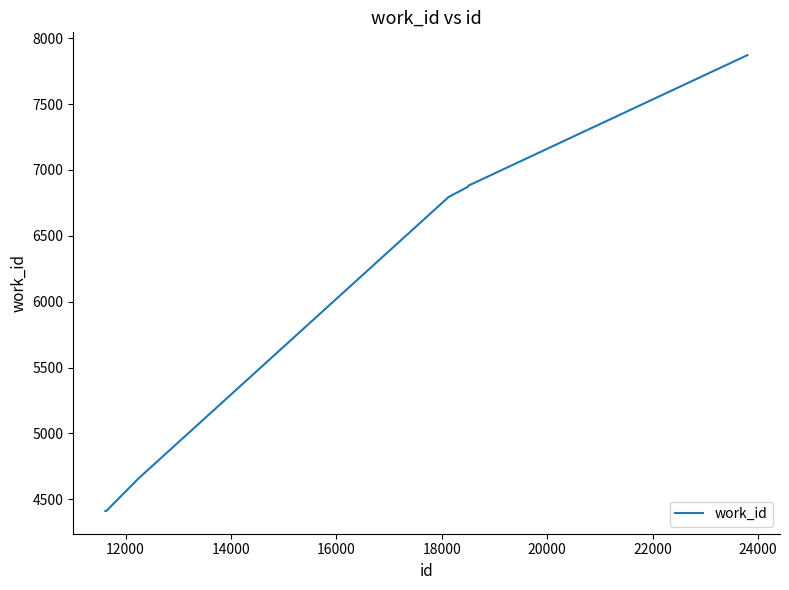

What is the difference between the maximum and minimum values?

3461